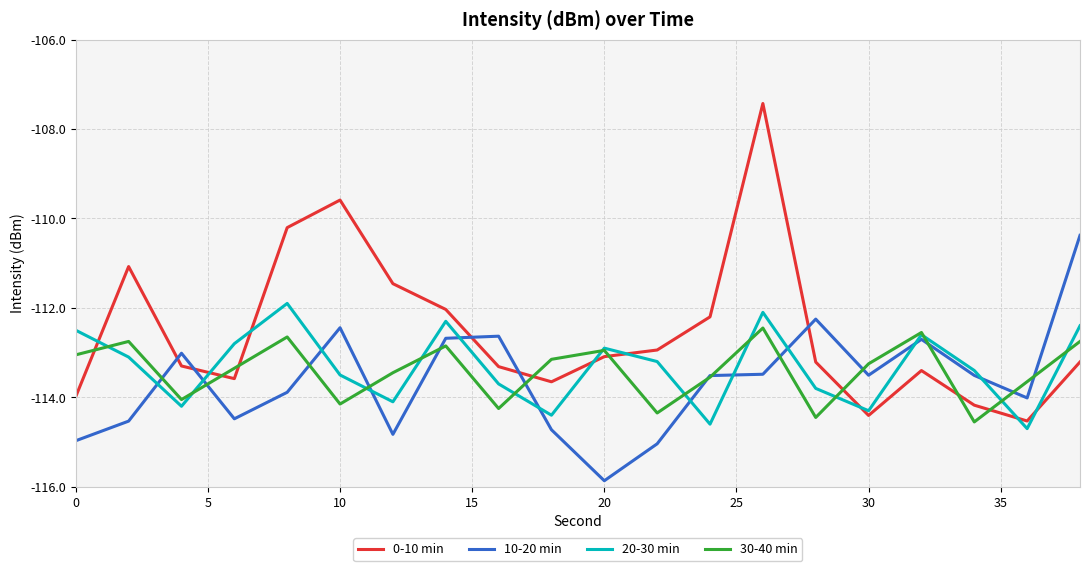

How many intersections are there between 0-10 min and 10-20 min?

5